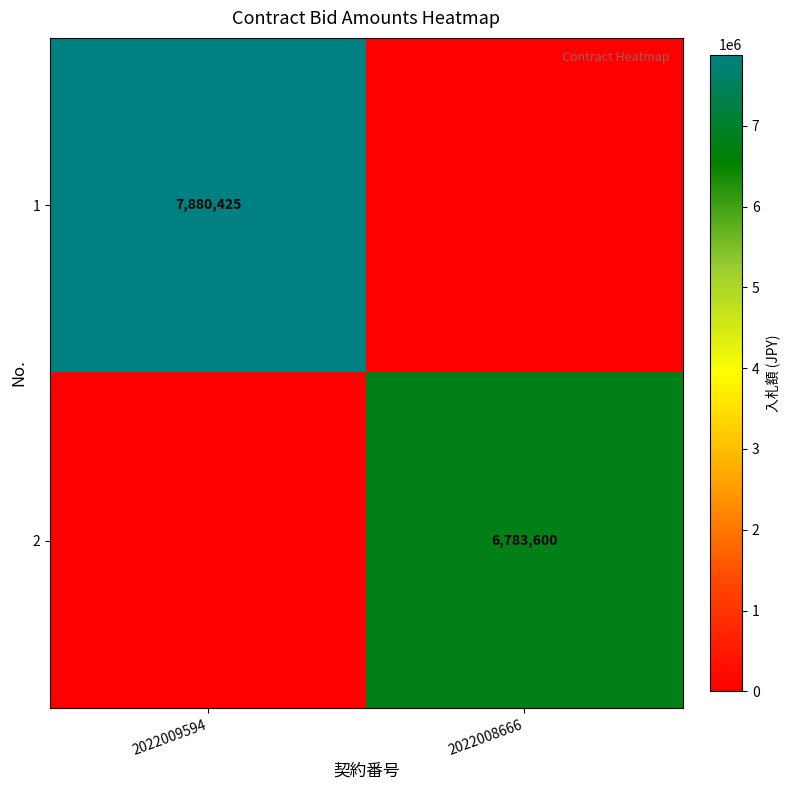

What is the total value across all series at 2022009594?

7880425